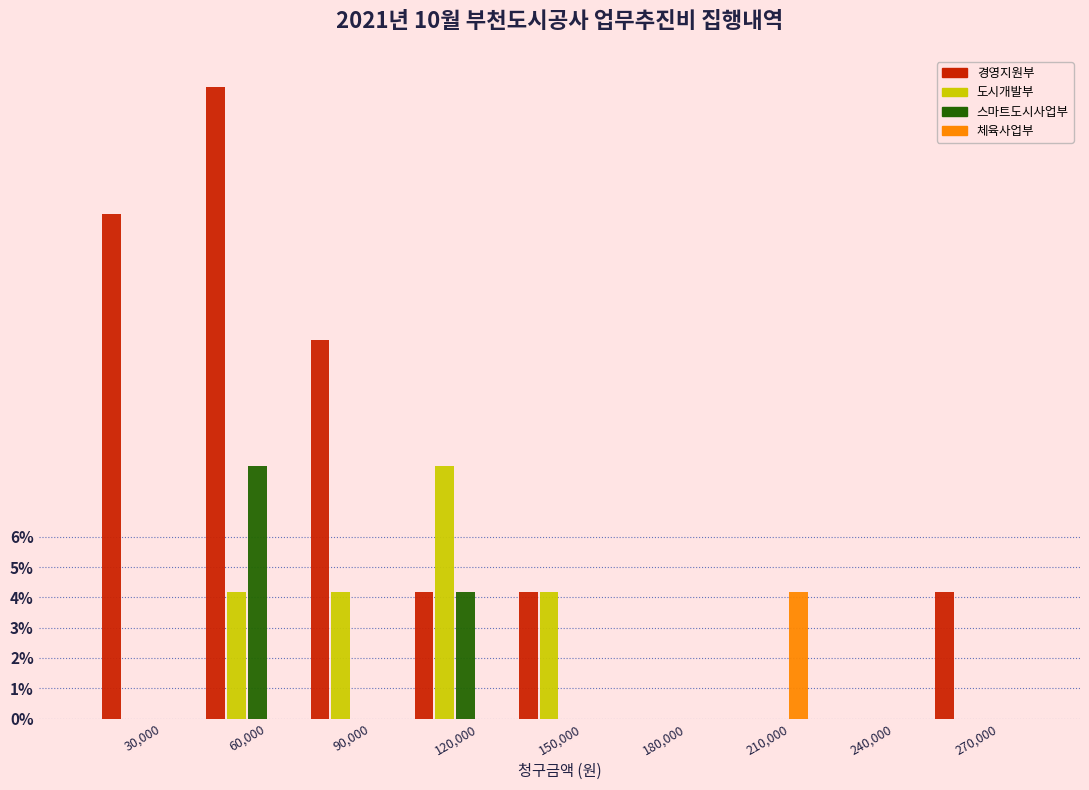

Which category has the highest value in the 스마트도시사업부 series?

60,000